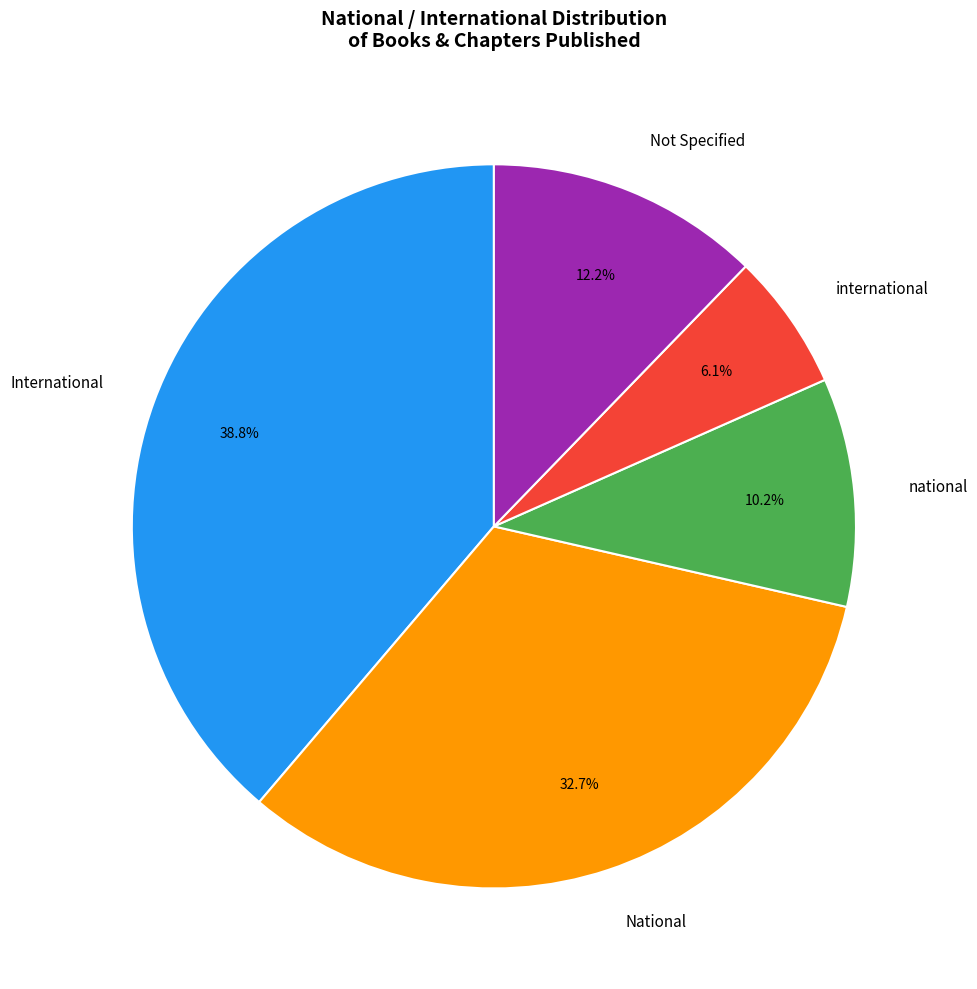

To the nearest percent, what is the difference between the largest and smallest slice percentages?

33%